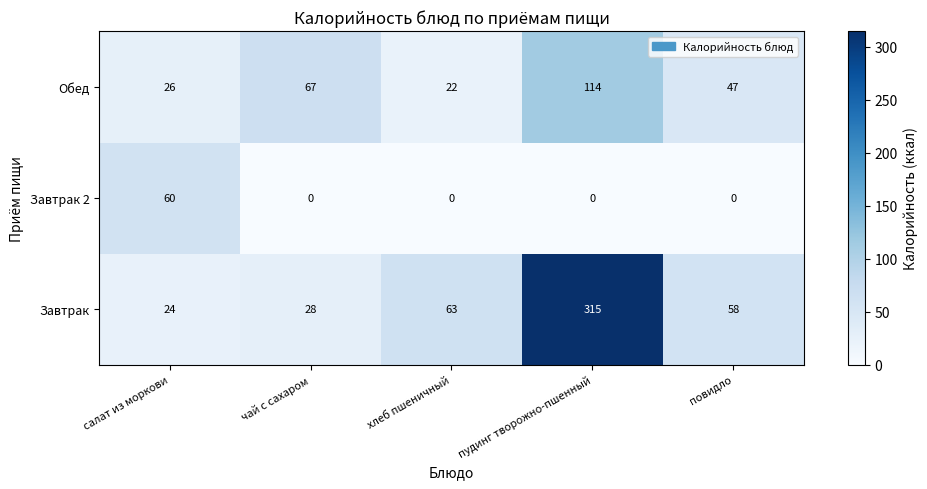

What is the difference between the Обед values at повидло and хлеб пшеничный?

25